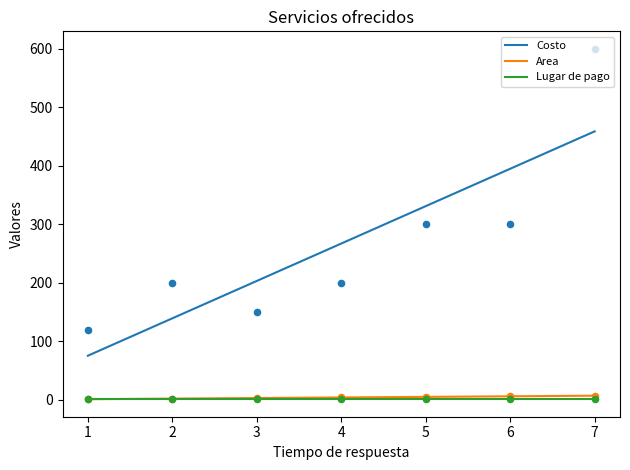

True or false: Costo and Lugar de pago intersect in this chart.

False